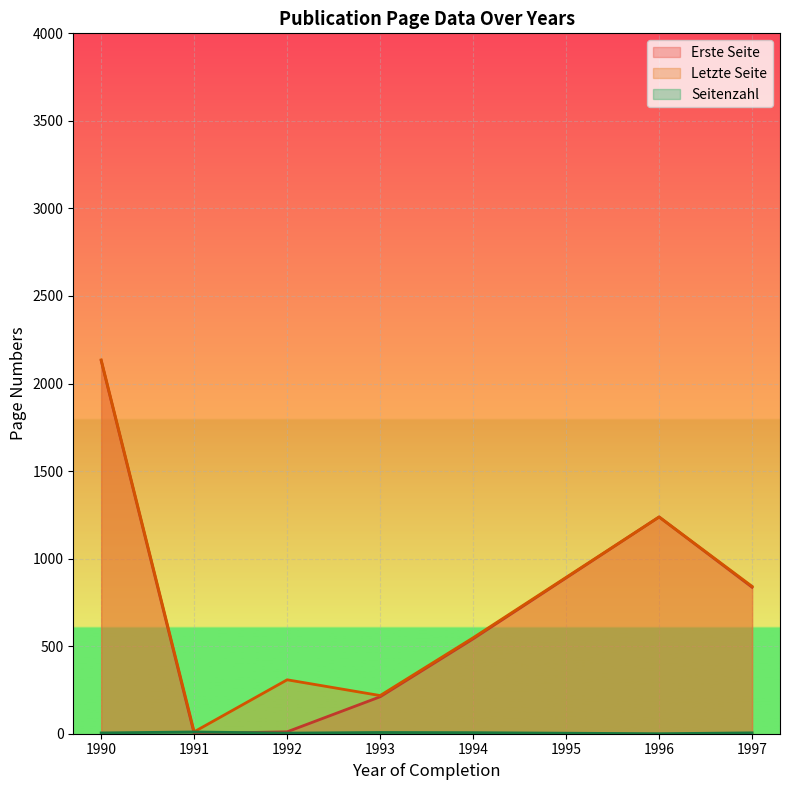

What is the highest value of the Letzte Seite series?

2135.0